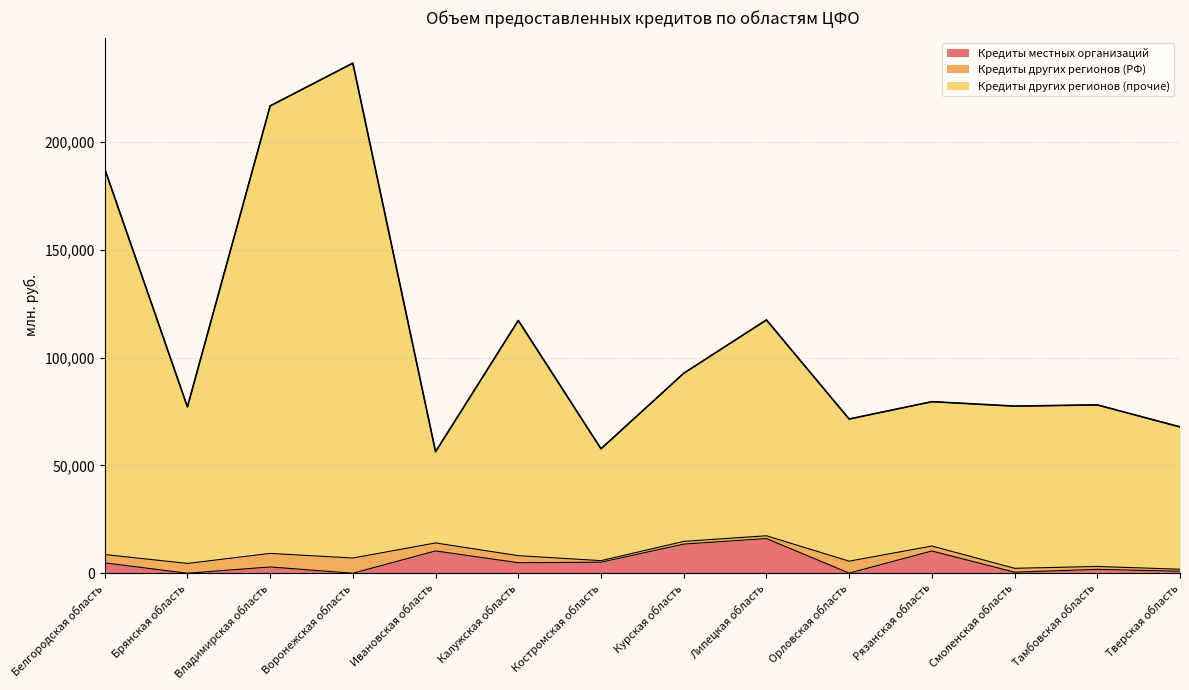

Does the chart have visible grid lines?

Yes